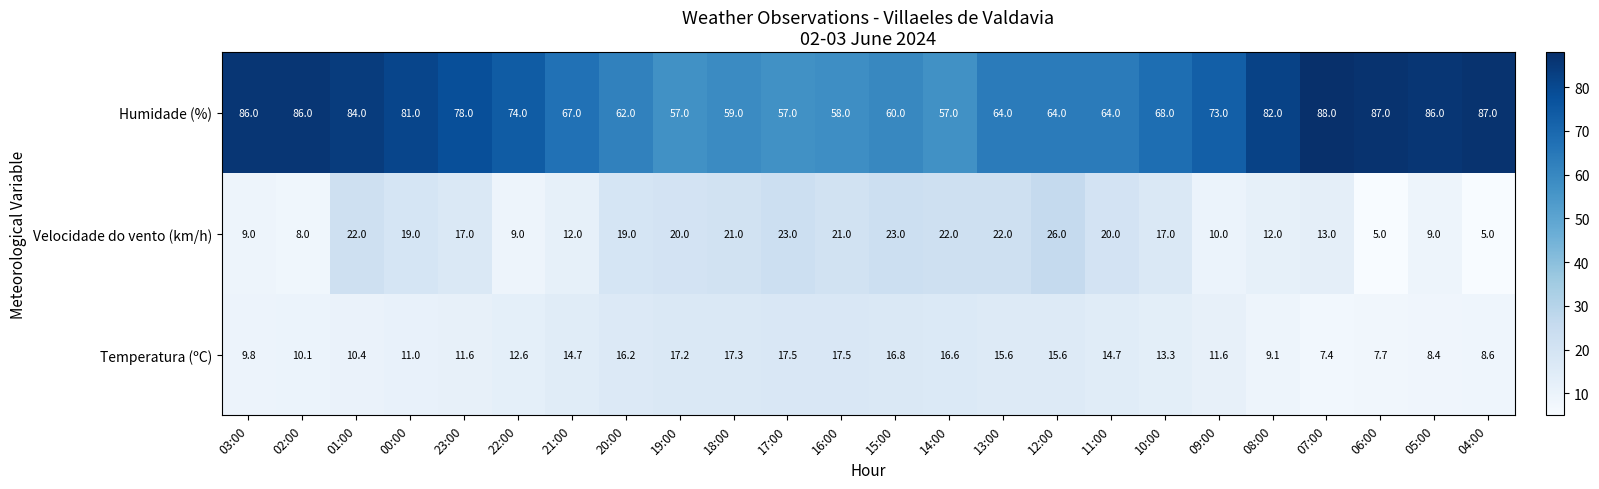

True or false: Temperatura (ºC) has a value of 13.3 at 10:00.

True